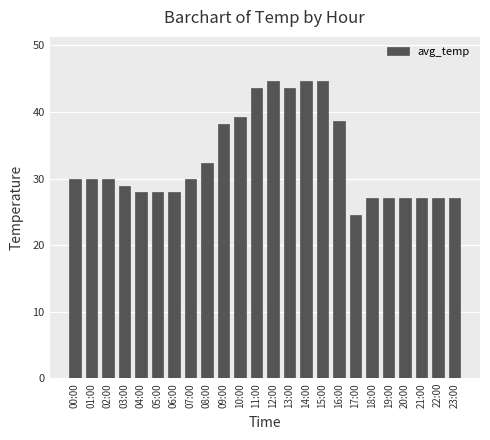

The value at 11:00 is 60.8. True or false?

False